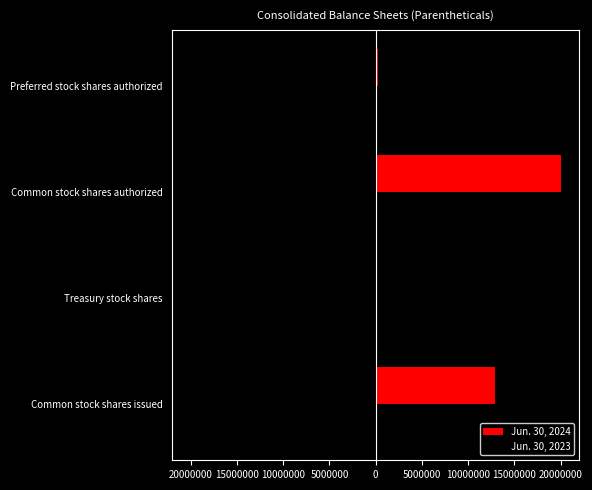

What are all the series names shown in the legend?

Jun. 30, 2024, Jun. 30, 2023